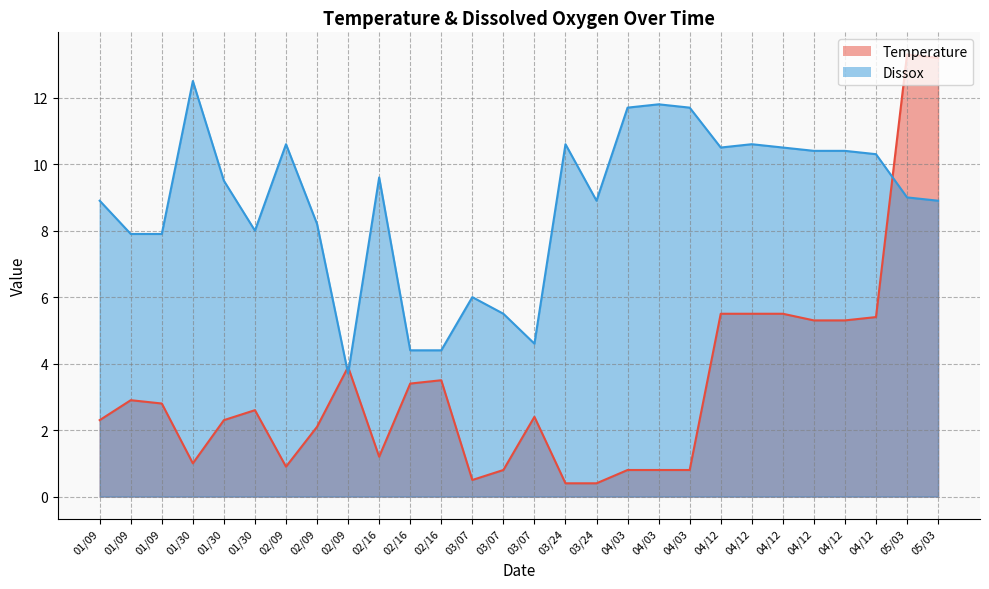

How many data points does each series have?

28